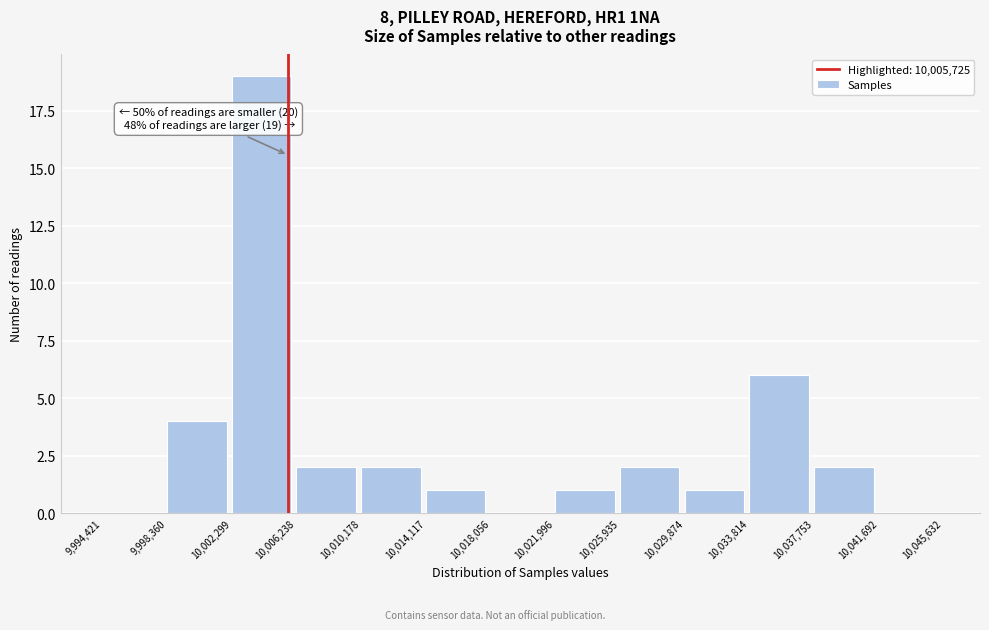

Over which range of the x-axis is the bar tallest?

10,002,299 to 10,006,238